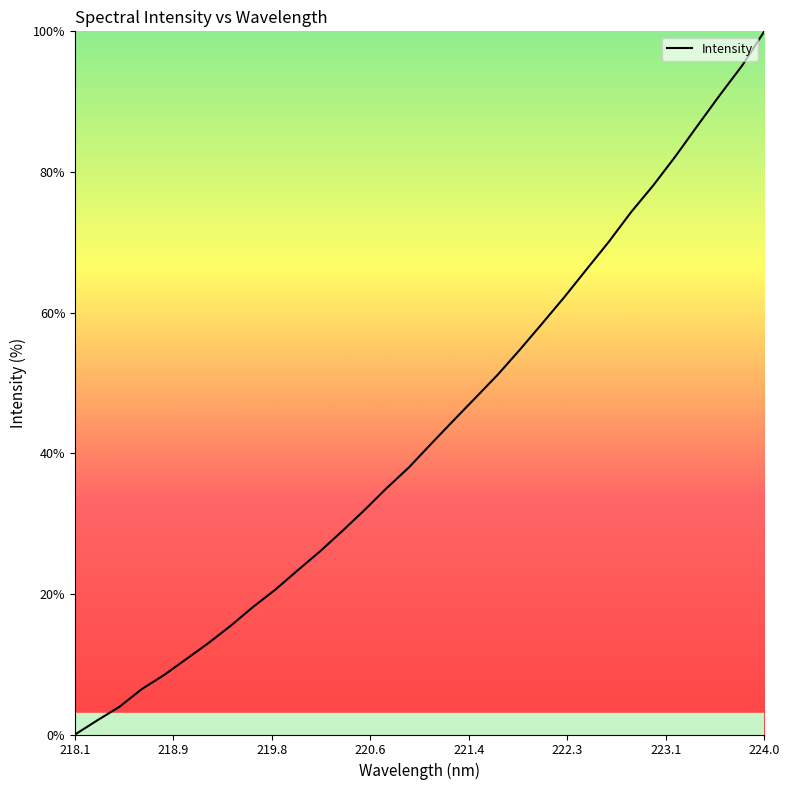

What is the average value?

43.3